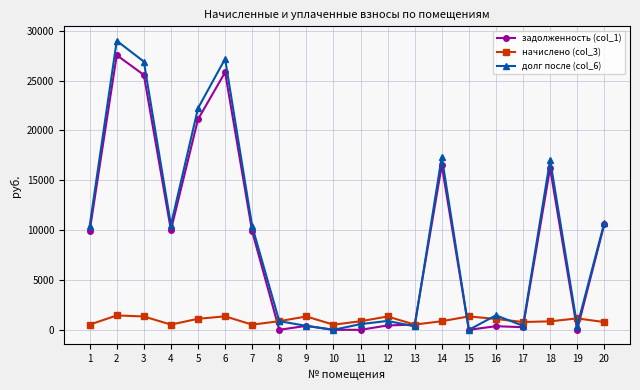

What is the difference between the maximum and minimum values in the задолженность (col_1) series?

27546.5